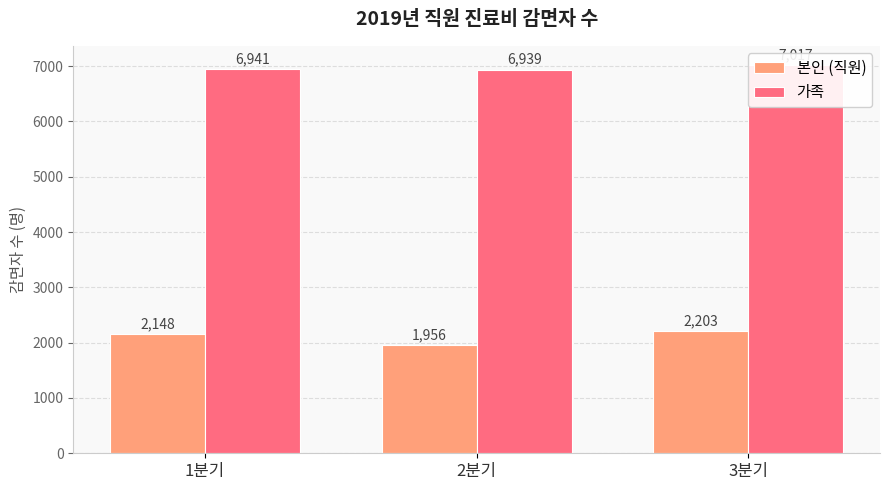

Where does the 가족 series first go above 6941?

3분기